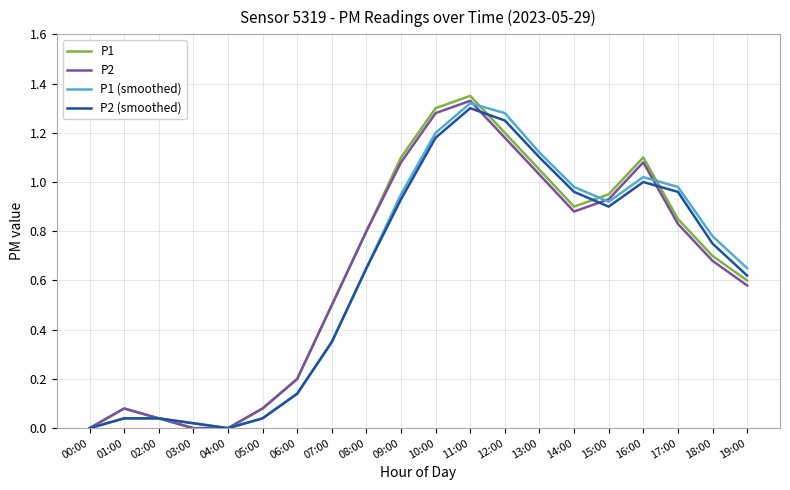

Which label corresponds to the largest value in the chart?

11:00